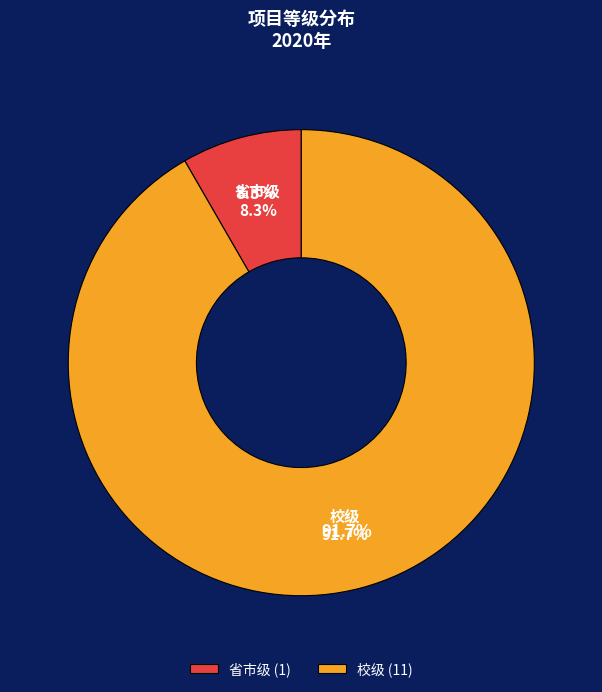

To the nearest percent, what portion does 省市级 represent?

8%